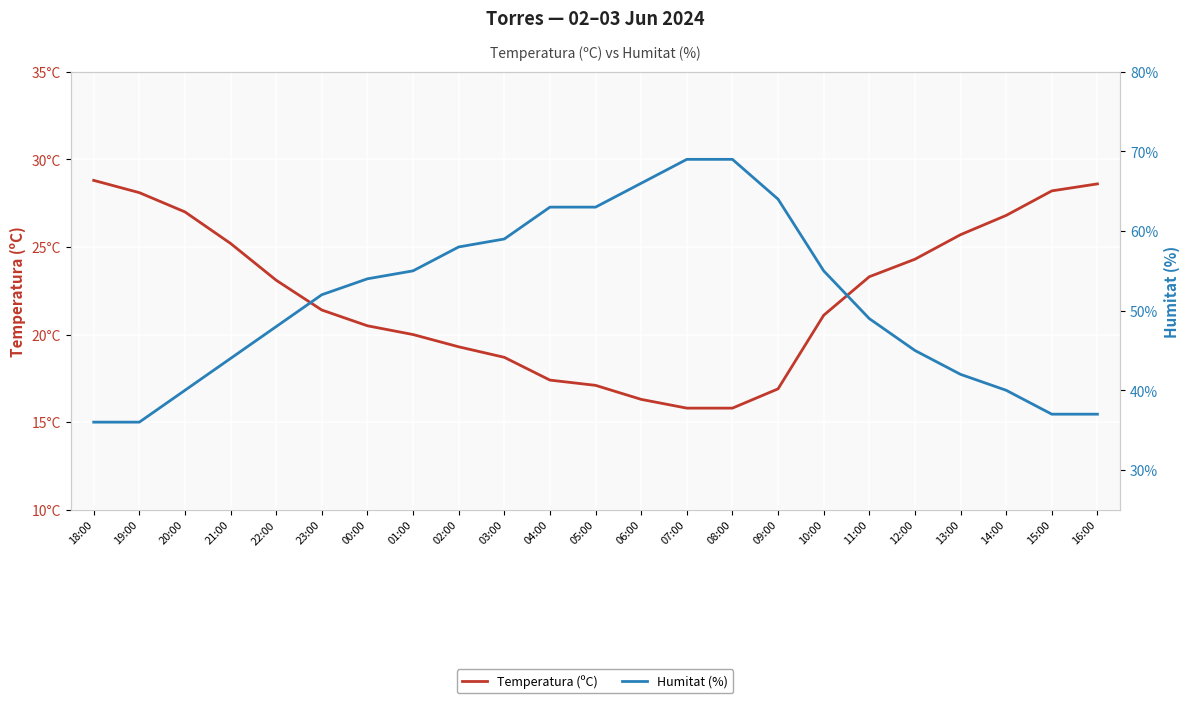

True or false: Temperatura (ºC) and Humitat (%) cross at least once.

False